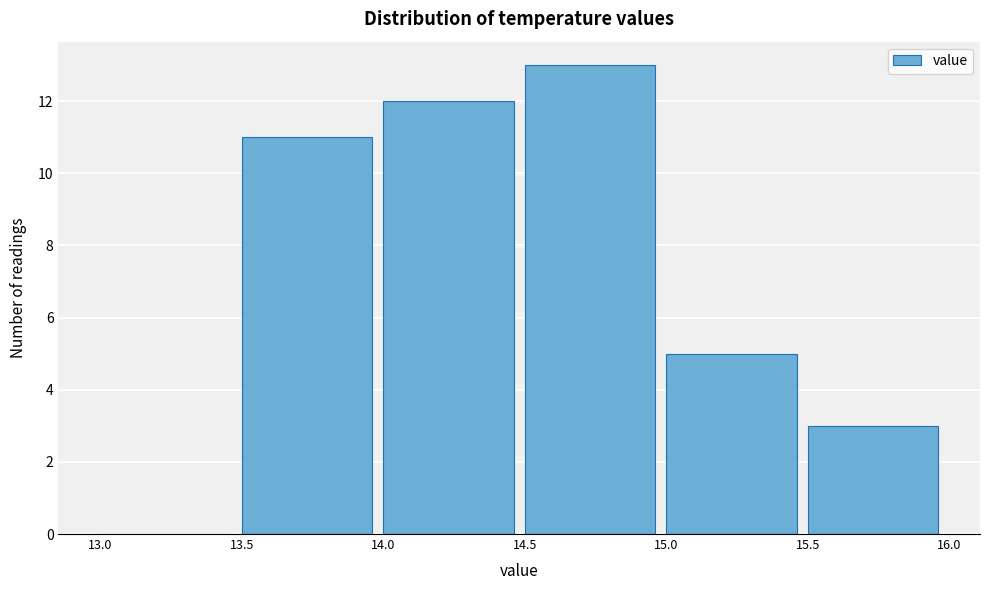

How tall is the bar that spans 14.0 to 14.5 on the x-axis? The values are not printed on the chart, so give them approximately, as read against the axis.

12